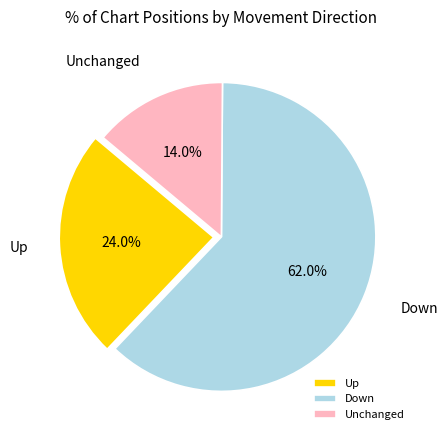

Rank the categories by value from lowest to highest.

Unchanged, Up, Down